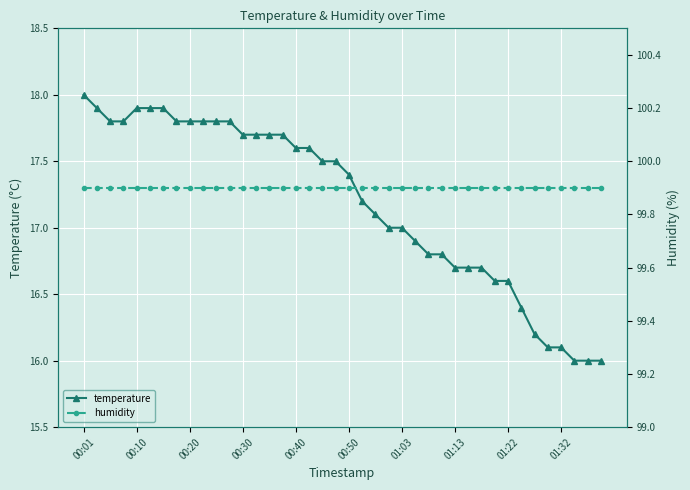

What are all the series names shown in the legend?

temperature, humidity